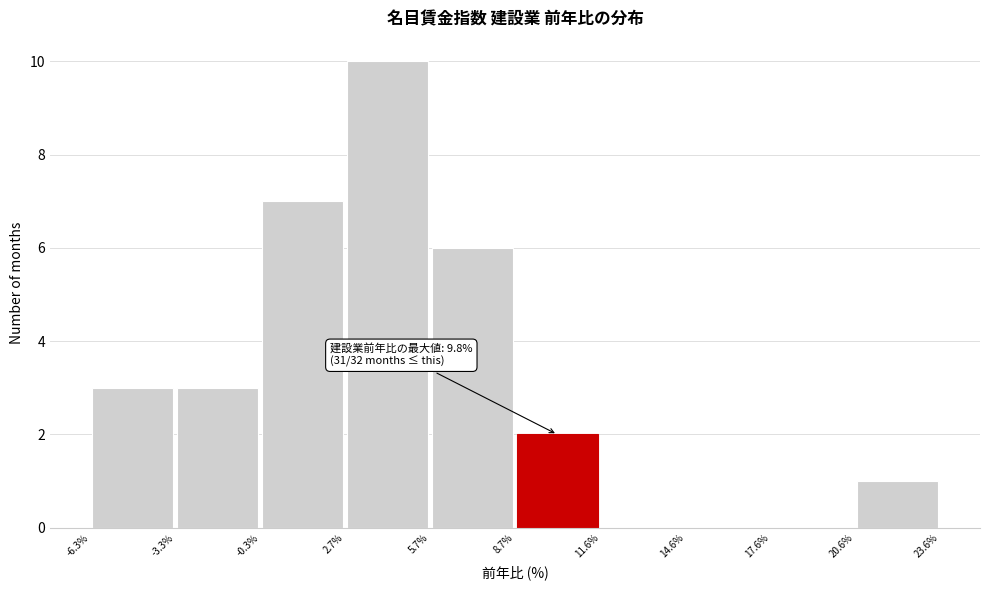

Over which range of the x-axis is the bar tallest?

2.7% to 5.7%